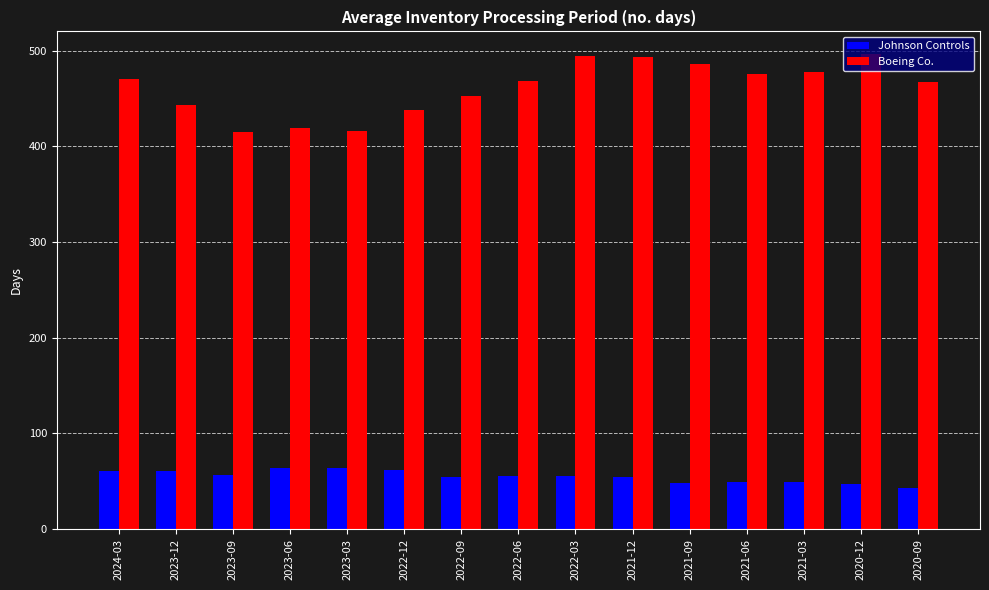

How many bars are there in total?

30